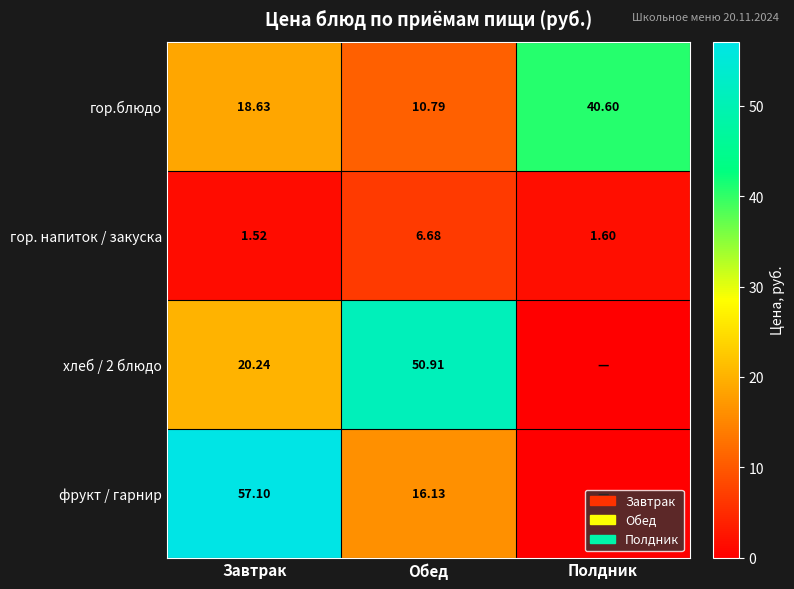

Which category has the highest value in the гор.блюдо series?

Полдник